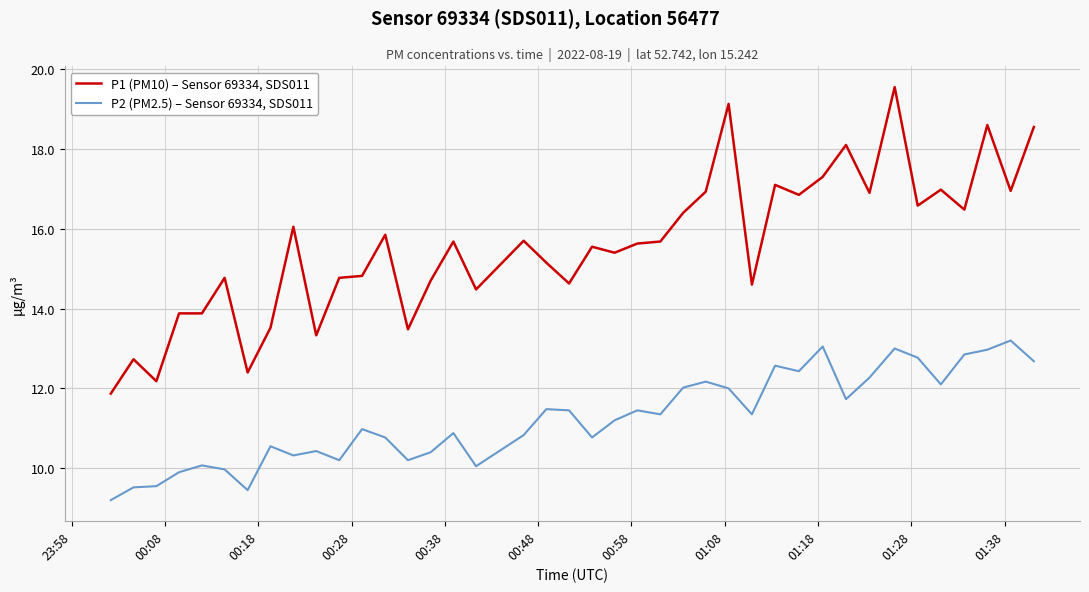

What is the highest value of the P1 (PM10) – Sensor 69334, SDS011 series?

19.6